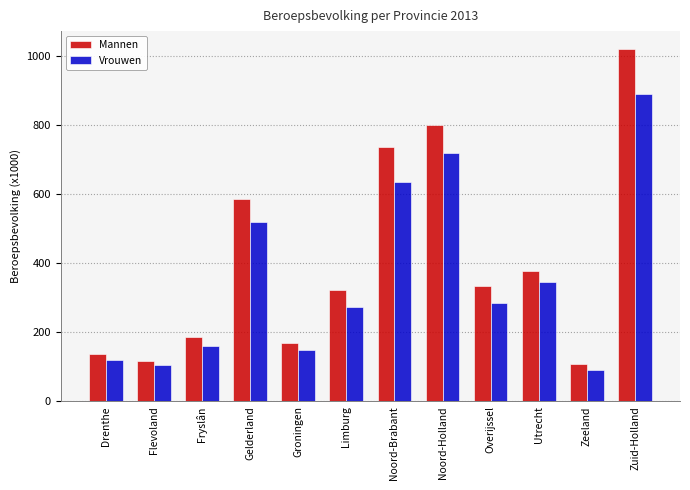

The value of Vrouwen at Flevoland is 105. True or false?

True